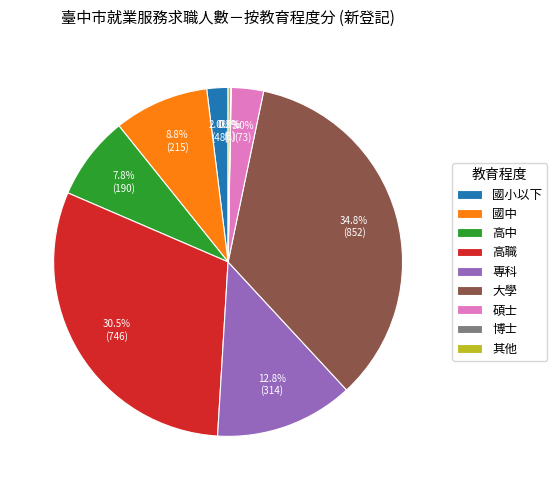

What is the largest slice in the pie chart?

大學